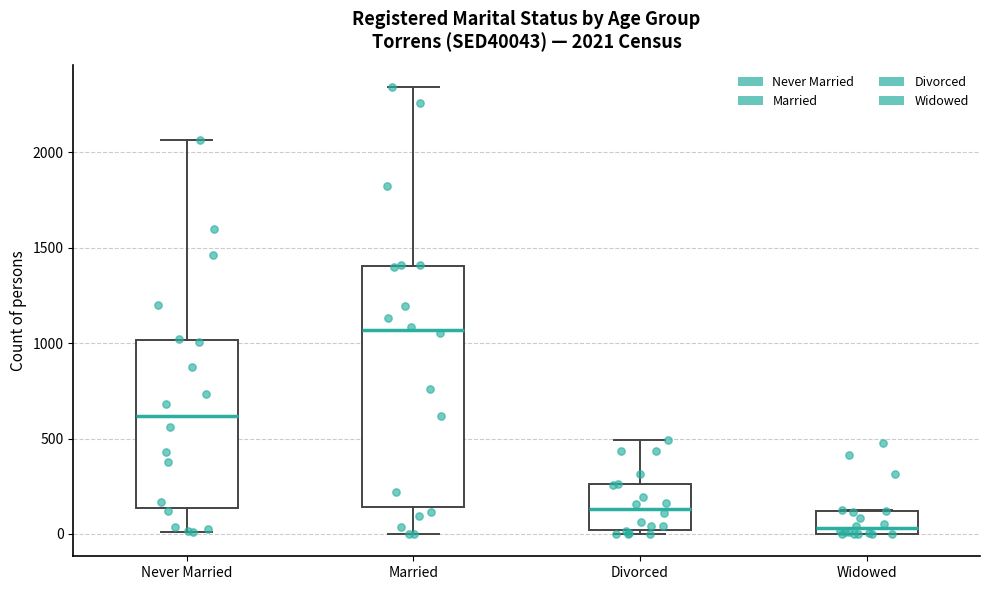

Comparing the boxes themselves (not the whiskers), which one is the tallest?

Married